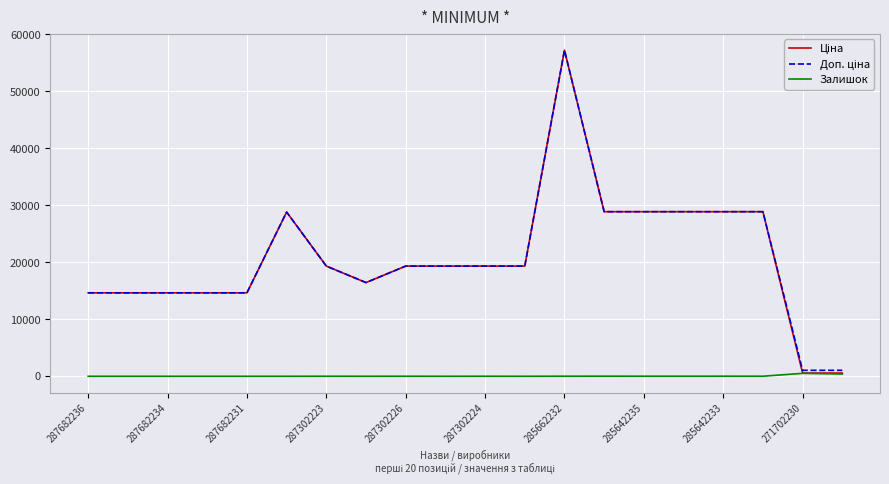

Rank the series by their maximum value, from highest to lowest.

Ціна, Доп. ціна, Залишок